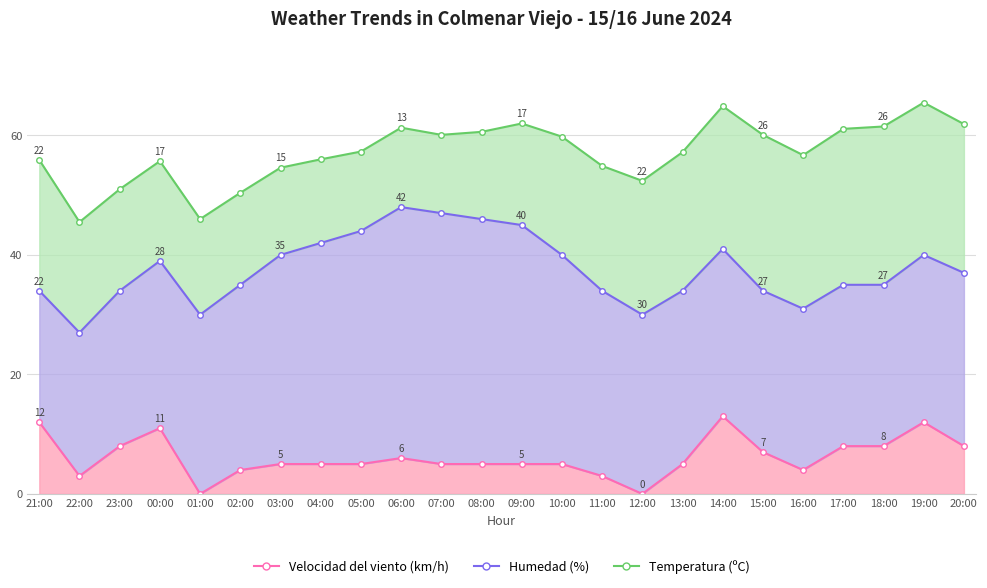

What position from the left is 06:00?

10